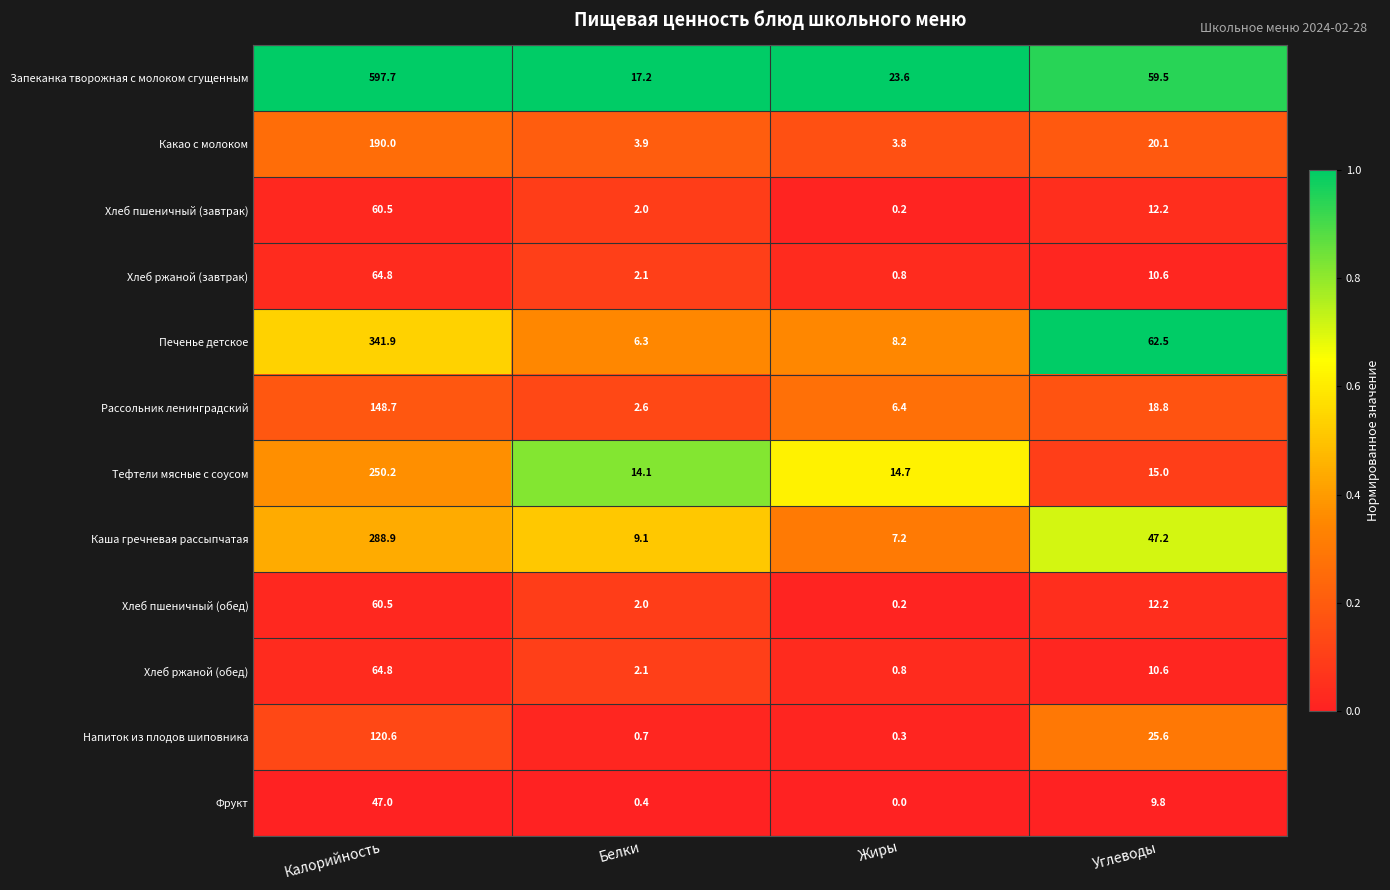

What is the total value across all series at Белки?

62.5